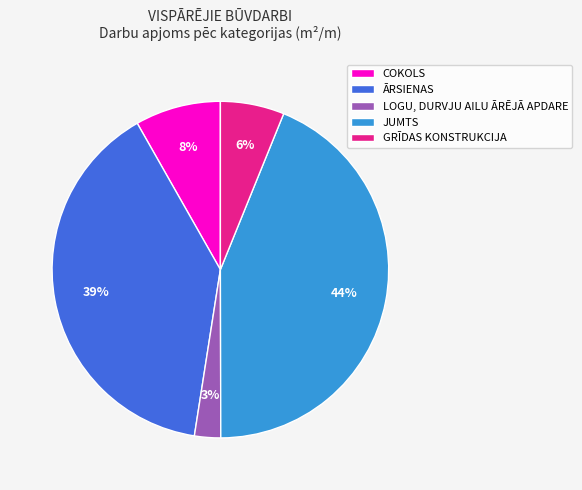

Rank the categories by value from highest to lowest.

JUMTS, ĀRSIENAS, COKOLS, GRĪDAS KONSTRUKCIJA, LOGU, DURVJU AILU ĀRĒJĀ APDARE